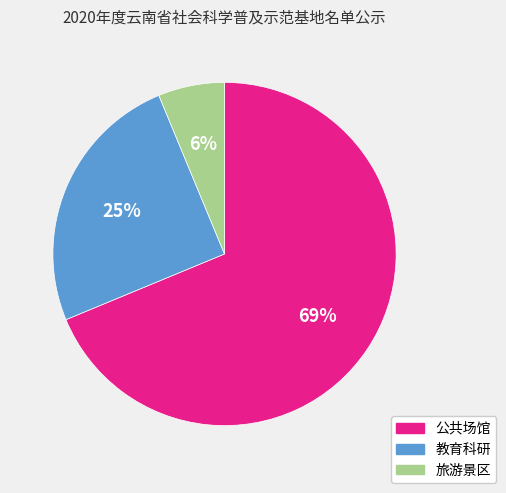

Is there any slice that represents more than half of the pie?

Yes